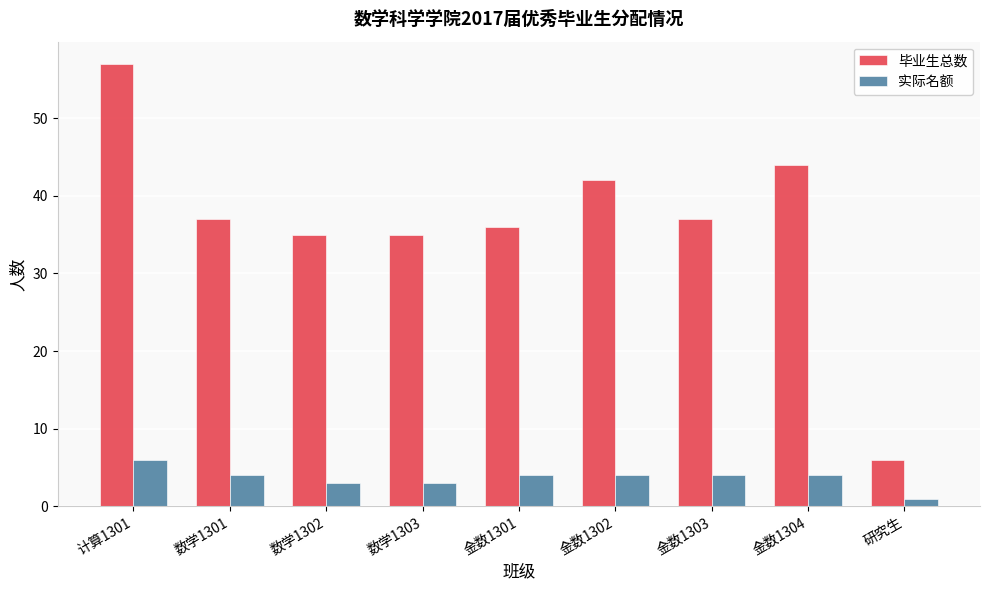

Which series has the largest range (max minus min)?

毕业生总数